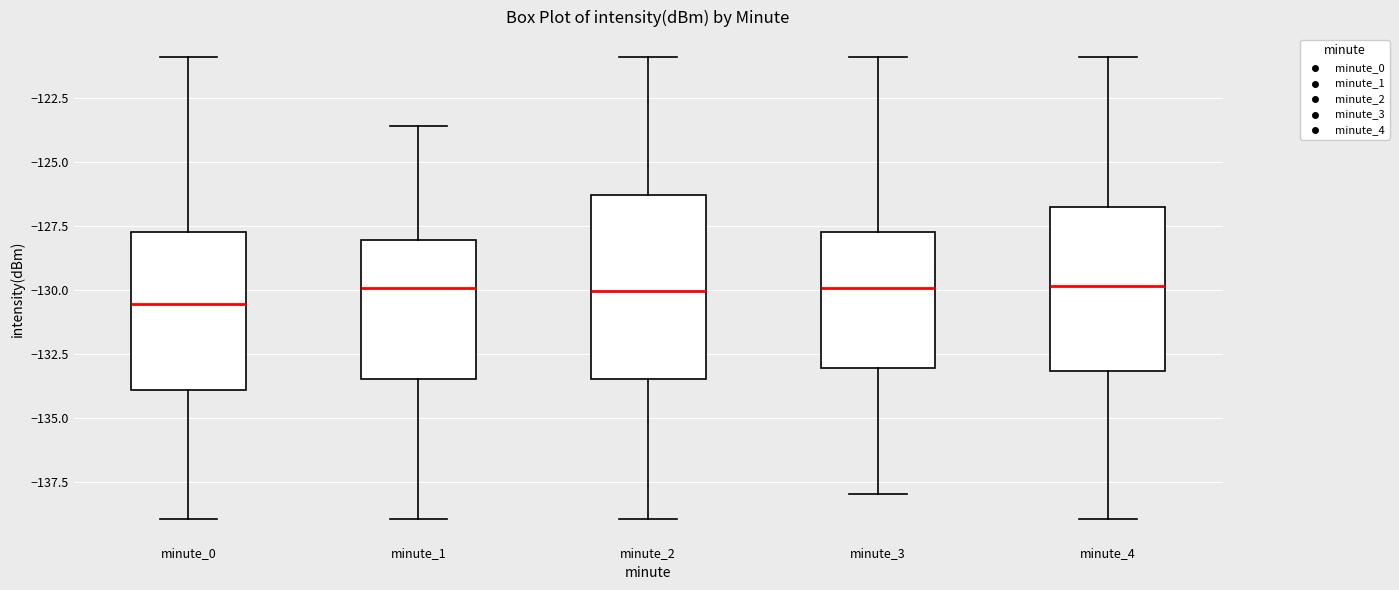

Comparing the boxes themselves (not the whiskers), which one is the tallest?

minute_2